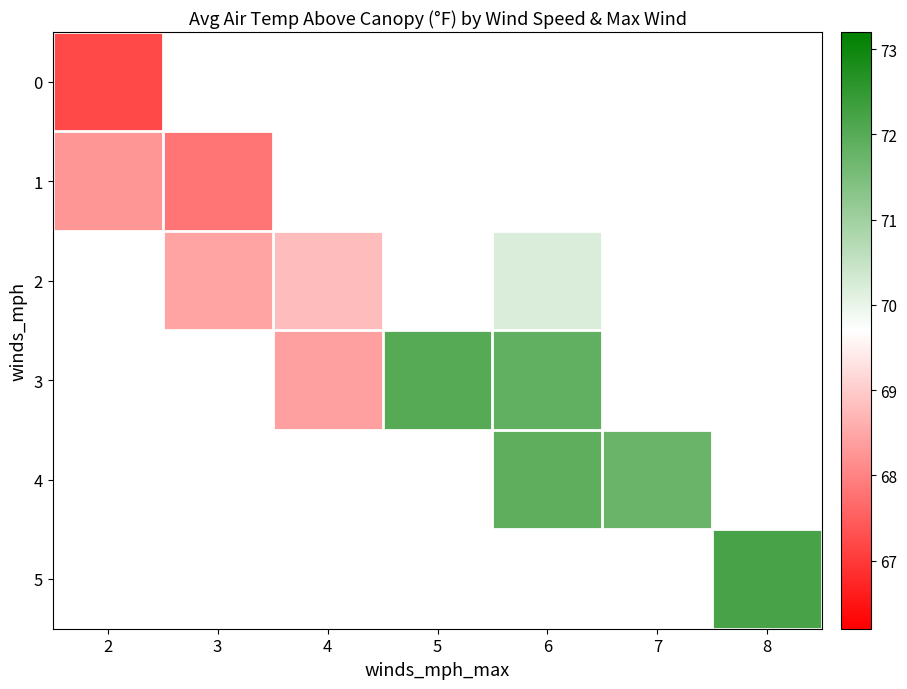

Rank the series by their maximum value, from lowest to highest.

0, 1, 2, 3, 4, 5